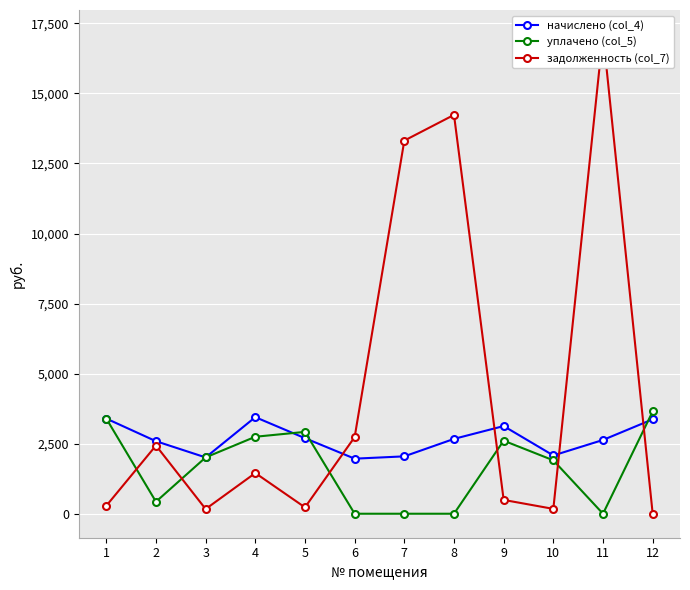

Count the number of data series in this chart.

3